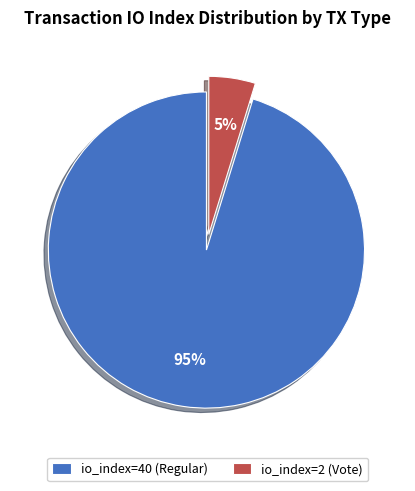

Is the sum of io_index=40 (Regular) and io_index=2 (Vote) greater than half?

Yes